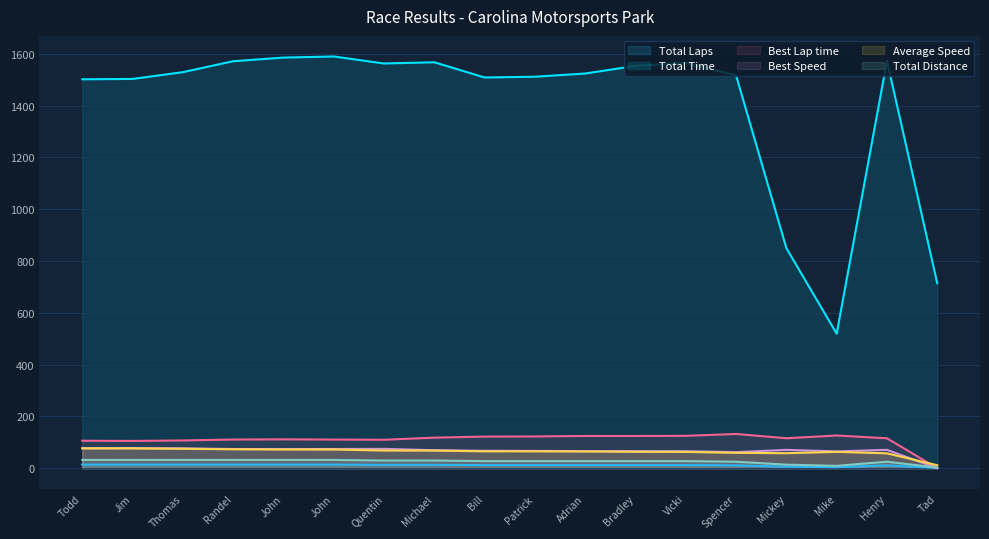

Reading right to left, what are all the values shown in this chart?

Total Laps: 1.0	11.0	4.0	6.0	11.0	12.0	12.0	12.0	12.0	12.0	13.0	13.0	14.0	14.0	14.0	14.0	14.0	14.0
Total Time: 714.2	1573.4	519.4	849.9	1516.9	1565.5	1553.9	1524.4	1512.0	1509.1	1567.8	1563.1	1590.2	1585.9	1571.9	1529.6	1503.4	1502.0
Best Lap time: 0.0	115.6	126.3	115.8	132.3	125.0	124.4	124.5	122.7	122.1	118.0	109.9	110.7	111.5	110.7	107.2	105.3	106.0
Best Speed: 0.0	71.0	65.0	70.9	62.0	65.6	65.9	65.9	66.9	67.2	69.5	74.7	74.1	73.6	74.1	76.6	77.9	77.4
Average Speed: 11.5	57.4	63.2	57.9	59.5	62.9	63.4	64.6	65.1	65.2	68.0	68.2	72.2	72.4	73.1	75.1	76.4	76.5
Total Distance: 2.3	25.1	9.1	13.7	25.1	27.3	27.3	27.3	27.3	27.3	29.6	29.6	31.9	31.9	31.9	31.9	31.9	31.9